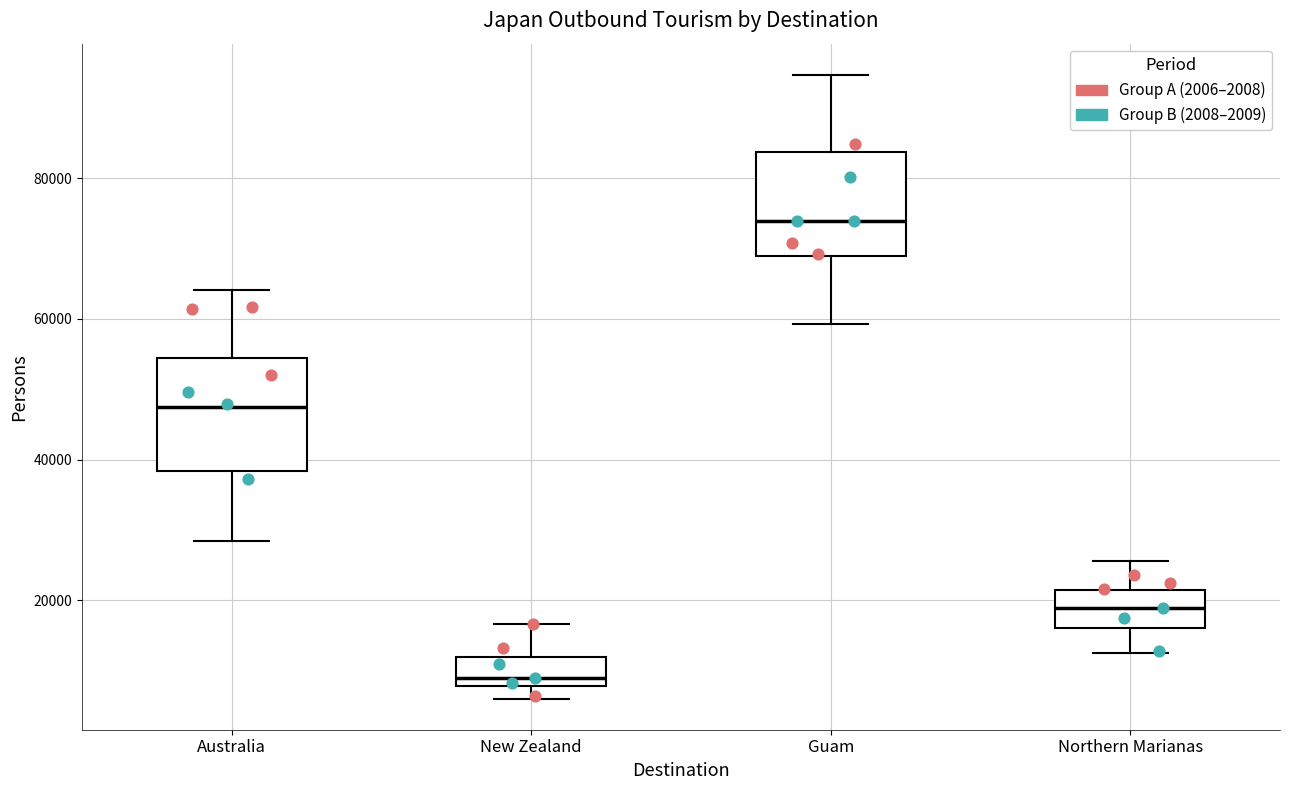

Reading left to right, read every box against the y-axis: the position of its median line, the range the box covers, and the ends of its whiskers. The values are not printed on the chart, so give them approximately, as read against the axis.

Australia: median 48000, box 38000 to 54000, whiskers 28000 to 64000
New Zealand: median 10000, box 8000 to 12000, whiskers 6000 to 16000
Guam: median 74000, box 68000 to 84000, whiskers 60000 to 94000
Northern Marianas: median 18000, box 16000 to 22000, whiskers 12000 to 26000